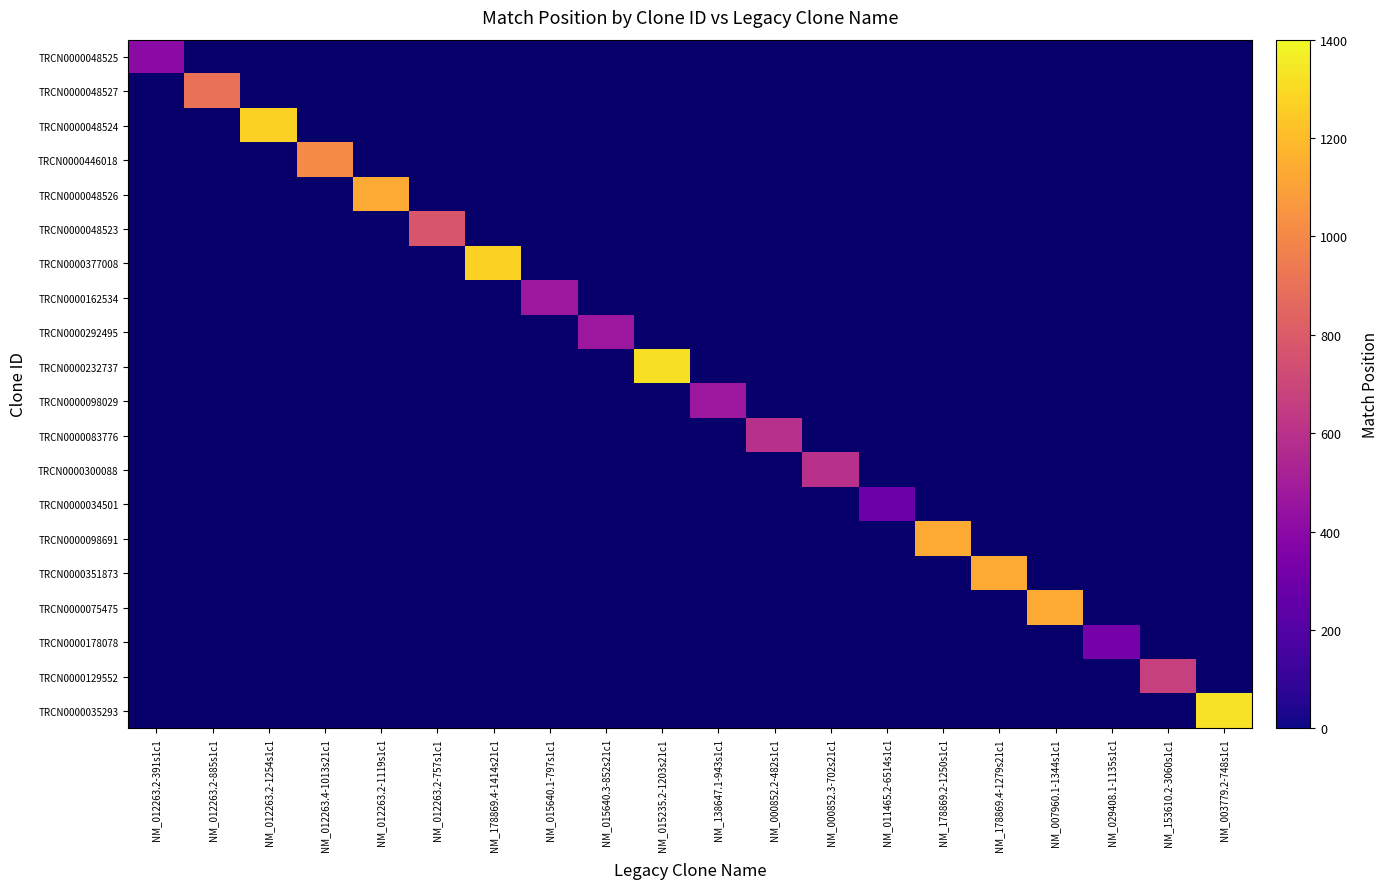

Reading right to left, what are all the values shown in this chart?

TRCN0000048525: NM_003779.2-748s1c1=0	NM_153610.2-3060s1c1=0	NM_029408.1-1135s1c1=0	NM_007960.1-1344s1c1=0	NM_178869.4-1279s21c1=0	NM_178869.2-1250s1c1=0	NM_011465.2-6514s1c1=0	NM_000852.3-702s21c1=0	NM_000852.2-482s1c1=0	NM_138647.1-943s1c1=0	NM_015235.2-1203s21c1=0	NM_015640.3-852s21c1=0	NM_015640.1-797s1c1=0	NM_178869.4-1414s21c1=0	NM_012263.2-757s1c1=0	NM_012263.2-1119s1c1=0	NM_012263.4-1013s21c1=0	NM_012263.2-1254s1c1=0	NM_012263.2-885s1c1=0	NM_012263.2-391s1c1=406
TRCN0000048527: NM_003779.2-748s1c1=0	NM_153610.2-3060s1c1=0	NM_029408.1-1135s1c1=0	NM_007960.1-1344s1c1=0	NM_178869.4-1279s21c1=0	NM_178869.2-1250s1c1=0	NM_011465.2-6514s1c1=0	NM_000852.3-702s21c1=0	NM_000852.2-482s1c1=0	NM_138647.1-943s1c1=0	NM_015235.2-1203s21c1=0	NM_015640.3-852s21c1=0	NM_015640.1-797s1c1=0	NM_178869.4-1414s21c1=0	NM_012263.2-757s1c1=0	NM_012263.2-1119s1c1=0	NM_012263.4-1013s21c1=0	NM_012263.2-1254s1c1=0	NM_012263.2-885s1c1=900	NM_012263.2-391s1c1=0
TRCN0000048524: NM_003779.2-748s1c1=0	NM_153610.2-3060s1c1=0	NM_029408.1-1135s1c1=0	NM_007960.1-1344s1c1=0	NM_178869.4-1279s21c1=0	NM_178869.2-1250s1c1=0	NM_011465.2-6514s1c1=0	NM_000852.3-702s21c1=0	NM_000852.2-482s1c1=0	NM_138647.1-943s1c1=0	NM_015235.2-1203s21c1=0	NM_015640.3-852s21c1=0	NM_015640.1-797s1c1=0	NM_178869.4-1414s21c1=0	NM_012263.2-757s1c1=0	NM_012263.2-1119s1c1=0	NM_012263.4-1013s21c1=0	NM_012263.2-1254s1c1=1269	NM_012263.2-885s1c1=0	NM_012263.2-391s1c1=0
TRCN0000446018: NM_003779.2-748s1c1=0	NM_153610.2-3060s1c1=0	NM_029408.1-1135s1c1=0	NM_007960.1-1344s1c1=0	NM_178869.4-1279s21c1=0	NM_178869.2-1250s1c1=0	NM_011465.2-6514s1c1=0	NM_000852.3-702s21c1=0	NM_000852.2-482s1c1=0	NM_138647.1-943s1c1=0	NM_015235.2-1203s21c1=0	NM_015640.3-852s21c1=0	NM_015640.1-797s1c1=0	NM_178869.4-1414s21c1=0	NM_012263.2-757s1c1=0	NM_012263.2-1119s1c1=0	NM_012263.4-1013s21c1=1015	NM_012263.2-1254s1c1=0	NM_012263.2-885s1c1=0	NM_012263.2-391s1c1=0
TRCN0000048526: NM_003779.2-748s1c1=0	NM_153610.2-3060s1c1=0	NM_029408.1-1135s1c1=0	NM_007960.1-1344s1c1=0	NM_178869.4-1279s21c1=0	NM_178869.2-1250s1c1=0	NM_011465.2-6514s1c1=0	NM_000852.3-702s21c1=0	NM_000852.2-482s1c1=0	NM_138647.1-943s1c1=0	NM_015235.2-1203s21c1=0	NM_015640.3-852s21c1=0	NM_015640.1-797s1c1=0	NM_178869.4-1414s21c1=0	NM_012263.2-757s1c1=0	NM_012263.2-1119s1c1=1134	NM_012263.4-1013s21c1=0	NM_012263.2-1254s1c1=0	NM_012263.2-885s1c1=0	NM_012263.2-391s1c1=0
TRCN0000048523: NM_003779.2-748s1c1=0	NM_153610.2-3060s1c1=0	NM_029408.1-1135s1c1=0	NM_007960.1-1344s1c1=0	NM_178869.4-1279s21c1=0	NM_178869.2-1250s1c1=0	NM_011465.2-6514s1c1=0	NM_000852.3-702s21c1=0	NM_000852.2-482s1c1=0	NM_138647.1-943s1c1=0	NM_015235.2-1203s21c1=0	NM_015640.3-852s21c1=0	NM_015640.1-797s1c1=0	NM_178869.4-1414s21c1=0	NM_012263.2-757s1c1=772	NM_012263.2-1119s1c1=0	NM_012263.4-1013s21c1=0	NM_012263.2-1254s1c1=0	NM_012263.2-885s1c1=0	NM_012263.2-391s1c1=0
TRCN0000377008: NM_003779.2-748s1c1=0	NM_153610.2-3060s1c1=0	NM_029408.1-1135s1c1=0	NM_007960.1-1344s1c1=0	NM_178869.4-1279s21c1=0	NM_178869.2-1250s1c1=0	NM_011465.2-6514s1c1=0	NM_000852.3-702s21c1=0	NM_000852.2-482s1c1=0	NM_138647.1-943s1c1=0	NM_015235.2-1203s21c1=0	NM_015640.3-852s21c1=0	NM_015640.1-797s1c1=0	NM_178869.4-1414s21c1=1270	NM_012263.2-757s1c1=0	NM_012263.2-1119s1c1=0	NM_012263.4-1013s21c1=0	NM_012263.2-1254s1c1=0	NM_012263.2-885s1c1=0	NM_012263.2-391s1c1=0
TRCN0000162534: NM_003779.2-748s1c1=0	NM_153610.2-3060s1c1=0	NM_029408.1-1135s1c1=0	NM_007960.1-1344s1c1=0	NM_178869.4-1279s21c1=0	NM_178869.2-1250s1c1=0	NM_011465.2-6514s1c1=0	NM_000852.3-702s21c1=0	NM_000852.2-482s1c1=0	NM_138647.1-943s1c1=0	NM_015235.2-1203s21c1=0	NM_015640.3-852s21c1=0	NM_015640.1-797s1c1=468	NM_178869.4-1414s21c1=0	NM_012263.2-757s1c1=0	NM_012263.2-1119s1c1=0	NM_012263.4-1013s21c1=0	NM_012263.2-1254s1c1=0	NM_012263.2-885s1c1=0	NM_012263.2-391s1c1=0
TRCN0000292495: NM_003779.2-748s1c1=0	NM_153610.2-3060s1c1=0	NM_029408.1-1135s1c1=0	NM_007960.1-1344s1c1=0	NM_178869.4-1279s21c1=0	NM_178869.2-1250s1c1=0	NM_011465.2-6514s1c1=0	NM_000852.3-702s21c1=0	NM_000852.2-482s1c1=0	NM_138647.1-943s1c1=0	NM_015235.2-1203s21c1=0	NM_015640.3-852s21c1=468	NM_015640.1-797s1c1=0	NM_178869.4-1414s21c1=0	NM_012263.2-757s1c1=0	NM_012263.2-1119s1c1=0	NM_012263.4-1013s21c1=0	NM_012263.2-1254s1c1=0	NM_012263.2-885s1c1=0	NM_012263.2-391s1c1=0
TRCN0000232737: NM_003779.2-748s1c1=0	NM_153610.2-3060s1c1=0	NM_029408.1-1135s1c1=0	NM_007960.1-1344s1c1=0	NM_178869.4-1279s21c1=0	NM_178869.2-1250s1c1=0	NM_011465.2-6514s1c1=0	NM_000852.3-702s21c1=0	NM_000852.2-482s1c1=0	NM_138647.1-943s1c1=0	NM_015235.2-1203s21c1=1321	NM_015640.3-852s21c1=0	NM_015640.1-797s1c1=0	NM_178869.4-1414s21c1=0	NM_012263.2-757s1c1=0	NM_012263.2-1119s1c1=0	NM_012263.4-1013s21c1=0	NM_012263.2-1254s1c1=0	NM_012263.2-885s1c1=0	NM_012263.2-391s1c1=0
TRCN0000098029: NM_003779.2-748s1c1=0	NM_153610.2-3060s1c1=0	NM_029408.1-1135s1c1=0	NM_007960.1-1344s1c1=0	NM_178869.4-1279s21c1=0	NM_178869.2-1250s1c1=0	NM_011465.2-6514s1c1=0	NM_000852.3-702s21c1=0	NM_000852.2-482s1c1=0	NM_138647.1-943s1c1=468	NM_015235.2-1203s21c1=0	NM_015640.3-852s21c1=0	NM_015640.1-797s1c1=0	NM_178869.4-1414s21c1=0	NM_012263.2-757s1c1=0	NM_012263.2-1119s1c1=0	NM_012263.4-1013s21c1=0	NM_012263.2-1254s1c1=0	NM_012263.2-885s1c1=0	NM_012263.2-391s1c1=0
TRCN0000083776: NM_003779.2-748s1c1=0	NM_153610.2-3060s1c1=0	NM_029408.1-1135s1c1=0	NM_007960.1-1344s1c1=0	NM_178869.4-1279s21c1=0	NM_178869.2-1250s1c1=0	NM_011465.2-6514s1c1=0	NM_000852.3-702s21c1=0	NM_000852.2-482s1c1=594	NM_138647.1-943s1c1=0	NM_015235.2-1203s21c1=0	NM_015640.3-852s21c1=0	NM_015640.1-797s1c1=0	NM_178869.4-1414s21c1=0	NM_012263.2-757s1c1=0	NM_012263.2-1119s1c1=0	NM_012263.4-1013s21c1=0	NM_012263.2-1254s1c1=0	NM_012263.2-885s1c1=0	NM_012263.2-391s1c1=0
TRCN0000300088: NM_003779.2-748s1c1=0	NM_153610.2-3060s1c1=0	NM_029408.1-1135s1c1=0	NM_007960.1-1344s1c1=0	NM_178869.4-1279s21c1=0	NM_178869.2-1250s1c1=0	NM_011465.2-6514s1c1=0	NM_000852.3-702s21c1=594	NM_000852.2-482s1c1=0	NM_138647.1-943s1c1=0	NM_015235.2-1203s21c1=0	NM_015640.3-852s21c1=0	NM_015640.1-797s1c1=0	NM_178869.4-1414s21c1=0	NM_012263.2-757s1c1=0	NM_012263.2-1119s1c1=0	NM_012263.4-1013s21c1=0	NM_012263.2-1254s1c1=0	NM_012263.2-885s1c1=0	NM_012263.2-391s1c1=0
TRCN0000034501: NM_003779.2-748s1c1=0	NM_153610.2-3060s1c1=0	NM_029408.1-1135s1c1=0	NM_007960.1-1344s1c1=0	NM_178869.4-1279s21c1=0	NM_178869.2-1250s1c1=0	NM_011465.2-6514s1c1=288	NM_000852.3-702s21c1=0	NM_000852.2-482s1c1=0	NM_138647.1-943s1c1=0	NM_015235.2-1203s21c1=0	NM_015640.3-852s21c1=0	NM_015640.1-797s1c1=0	NM_178869.4-1414s21c1=0	NM_012263.2-757s1c1=0	NM_012263.2-1119s1c1=0	NM_012263.4-1013s21c1=0	NM_012263.2-1254s1c1=0	NM_012263.2-885s1c1=0	NM_012263.2-391s1c1=0
TRCN0000098691: NM_003779.2-748s1c1=0	NM_153610.2-3060s1c1=0	NM_029408.1-1135s1c1=0	NM_007960.1-1344s1c1=0	NM_178869.4-1279s21c1=0	NM_178869.2-1250s1c1=1135	NM_011465.2-6514s1c1=0	NM_000852.3-702s21c1=0	NM_000852.2-482s1c1=0	NM_138647.1-943s1c1=0	NM_015235.2-1203s21c1=0	NM_015640.3-852s21c1=0	NM_015640.1-797s1c1=0	NM_178869.4-1414s21c1=0	NM_012263.2-757s1c1=0	NM_012263.2-1119s1c1=0	NM_012263.4-1013s21c1=0	NM_012263.2-1254s1c1=0	NM_012263.2-885s1c1=0	NM_012263.2-391s1c1=0
TRCN0000351873: NM_003779.2-748s1c1=0	NM_153610.2-3060s1c1=0	NM_029408.1-1135s1c1=0	NM_007960.1-1344s1c1=0	NM_178869.4-1279s21c1=1135	NM_178869.2-1250s1c1=0	NM_011465.2-6514s1c1=0	NM_000852.3-702s21c1=0	NM_000852.2-482s1c1=0	NM_138647.1-943s1c1=0	NM_015235.2-1203s21c1=0	NM_015640.3-852s21c1=0	NM_015640.1-797s1c1=0	NM_178869.4-1414s21c1=0	NM_012263.2-757s1c1=0	NM_012263.2-1119s1c1=0	NM_012263.4-1013s21c1=0	NM_012263.2-1254s1c1=0	NM_012263.2-885s1c1=0	NM_012263.2-391s1c1=0
TRCN0000075475: NM_003779.2-748s1c1=0	NM_153610.2-3060s1c1=0	NM_029408.1-1135s1c1=0	NM_007960.1-1344s1c1=1135	NM_178869.4-1279s21c1=0	NM_178869.2-1250s1c1=0	NM_011465.2-6514s1c1=0	NM_000852.3-702s21c1=0	NM_000852.2-482s1c1=0	NM_138647.1-943s1c1=0	NM_015235.2-1203s21c1=0	NM_015640.3-852s21c1=0	NM_015640.1-797s1c1=0	NM_178869.4-1414s21c1=0	NM_012263.2-757s1c1=0	NM_012263.2-1119s1c1=0	NM_012263.4-1013s21c1=0	NM_012263.2-1254s1c1=0	NM_012263.2-885s1c1=0	NM_012263.2-391s1c1=0
TRCN0000178078: NM_003779.2-748s1c1=0	NM_153610.2-3060s1c1=0	NM_029408.1-1135s1c1=327	NM_007960.1-1344s1c1=0	NM_178869.4-1279s21c1=0	NM_178869.2-1250s1c1=0	NM_011465.2-6514s1c1=0	NM_000852.3-702s21c1=0	NM_000852.2-482s1c1=0	NM_138647.1-943s1c1=0	NM_015235.2-1203s21c1=0	NM_015640.3-852s21c1=0	NM_015640.1-797s1c1=0	NM_178869.4-1414s21c1=0	NM_012263.2-757s1c1=0	NM_012263.2-1119s1c1=0	NM_012263.4-1013s21c1=0	NM_012263.2-1254s1c1=0	NM_012263.2-885s1c1=0	NM_012263.2-391s1c1=0
TRCN0000129552: NM_003779.2-748s1c1=0	NM_153610.2-3060s1c1=672	NM_029408.1-1135s1c1=0	NM_007960.1-1344s1c1=0	NM_178869.4-1279s21c1=0	NM_178869.2-1250s1c1=0	NM_011465.2-6514s1c1=0	NM_000852.3-702s21c1=0	NM_000852.2-482s1c1=0	NM_138647.1-943s1c1=0	NM_015235.2-1203s21c1=0	NM_015640.3-852s21c1=0	NM_015640.1-797s1c1=0	NM_178869.4-1414s21c1=0	NM_012263.2-757s1c1=0	NM_012263.2-1119s1c1=0	NM_012263.4-1013s21c1=0	NM_012263.2-1254s1c1=0	NM_012263.2-885s1c1=0	NM_012263.2-391s1c1=0
TRCN0000035293: NM_003779.2-748s1c1=1327	NM_153610.2-3060s1c1=0	NM_029408.1-1135s1c1=0	NM_007960.1-1344s1c1=0	NM_178869.4-1279s21c1=0	NM_178869.2-1250s1c1=0	NM_011465.2-6514s1c1=0	NM_000852.3-702s21c1=0	NM_000852.2-482s1c1=0	NM_138647.1-943s1c1=0	NM_015235.2-1203s21c1=0	NM_015640.3-852s21c1=0	NM_015640.1-797s1c1=0	NM_178869.4-1414s21c1=0	NM_012263.2-757s1c1=0	NM_012263.2-1119s1c1=0	NM_012263.4-1013s21c1=0	NM_012263.2-1254s1c1=0	NM_012263.2-885s1c1=0	NM_012263.2-391s1c1=0